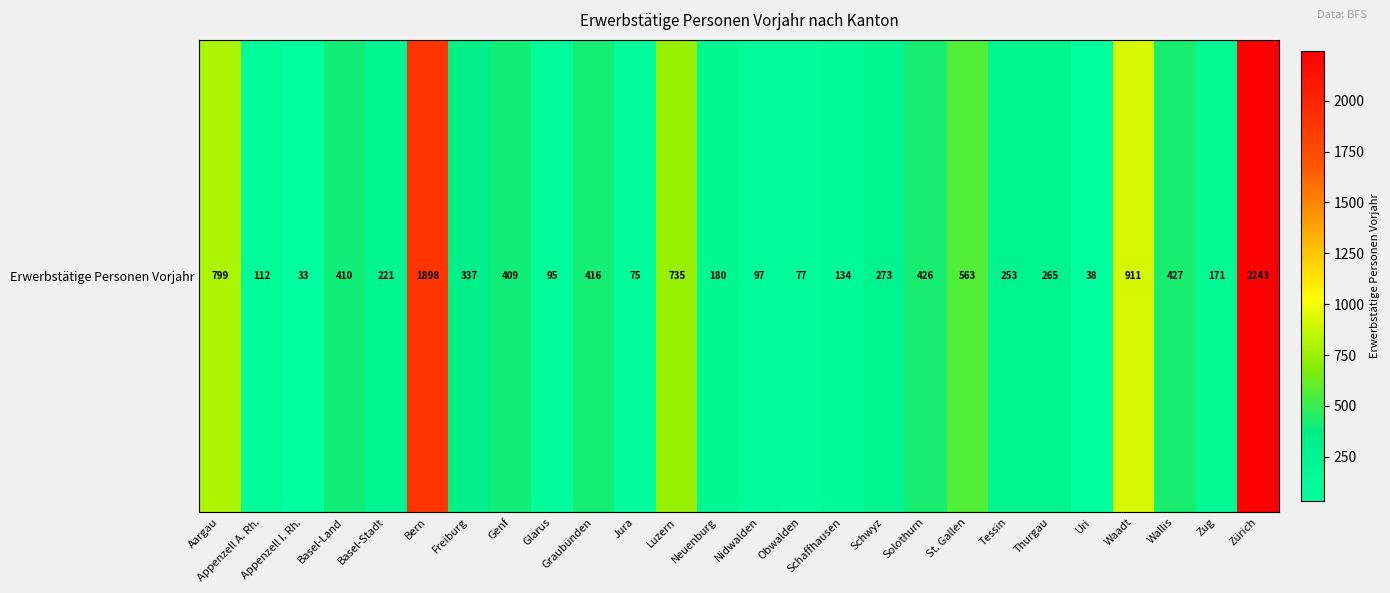

What is the average value?

446